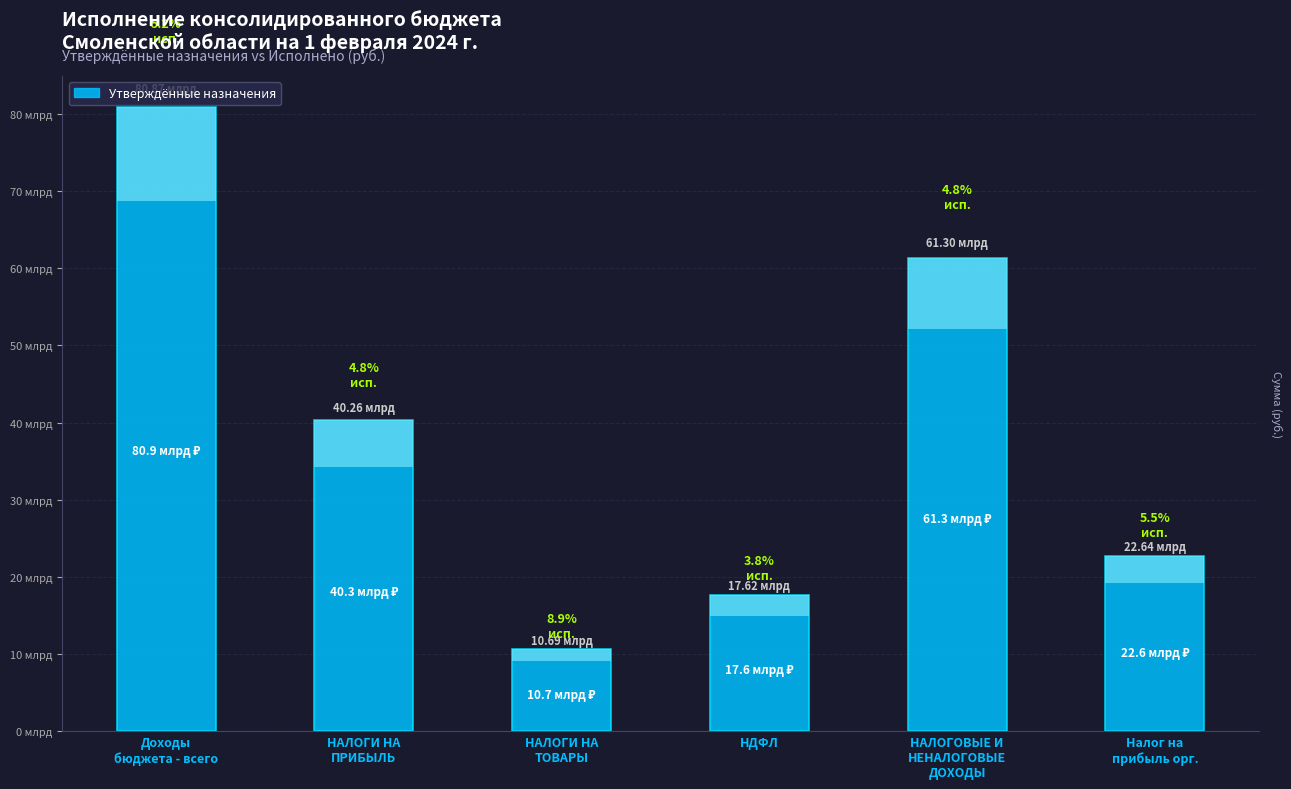

What position from the left is НАЛОГОВЫЕ И
НЕНАЛОГОВЫЕ
ДОХОДЫ?

5